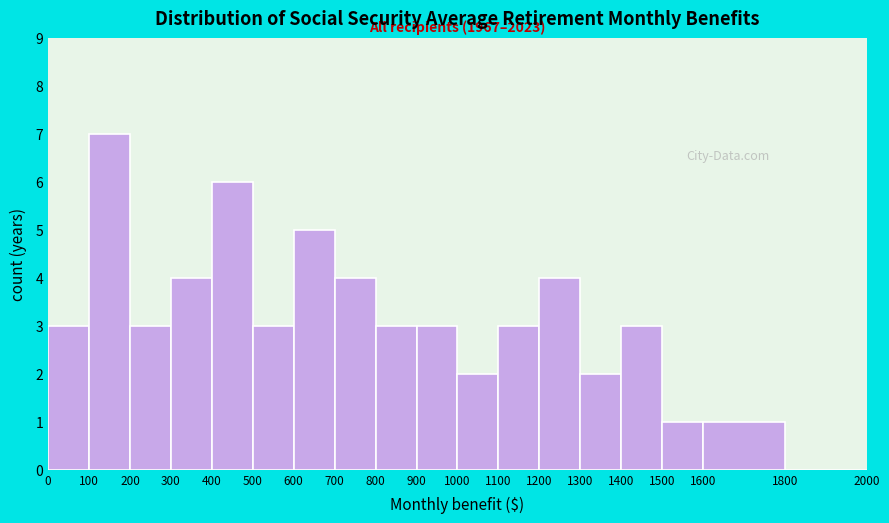

Over which range of the x-axis is the bar tallest?

100 to 200